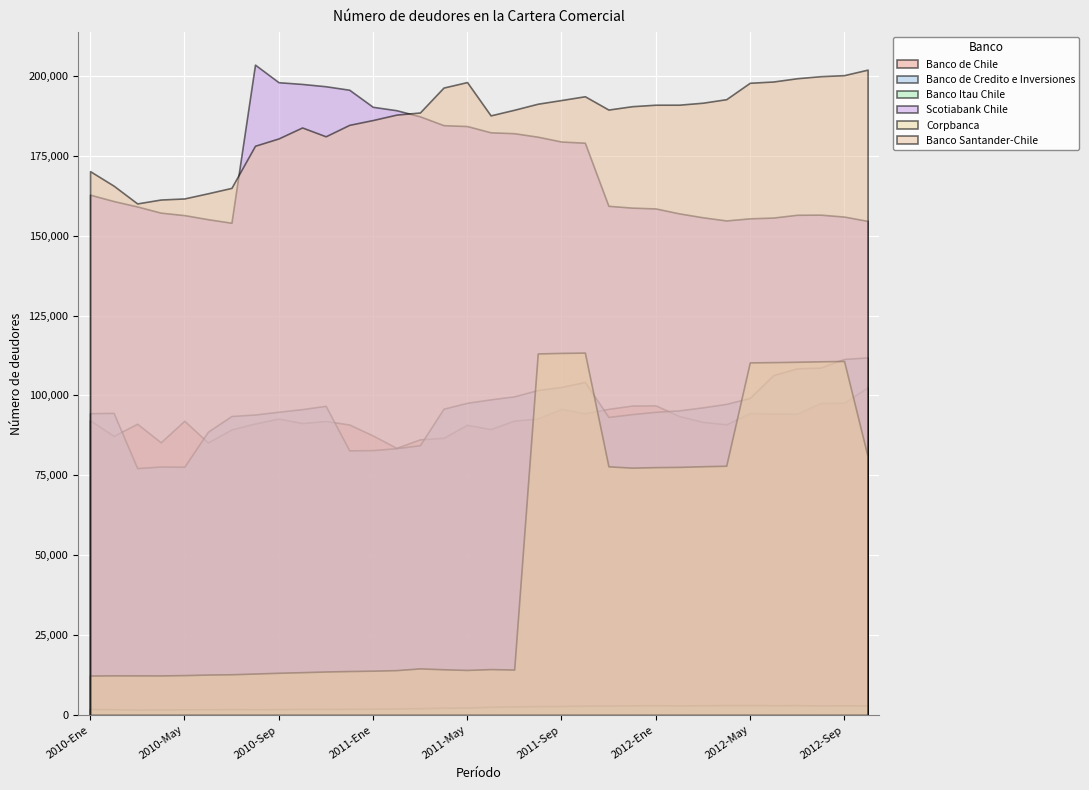

What are all the series names shown in the legend?

Banco de Chile, Banco de Credito e Inversiones, Banco Itau Chile, Scotiabank Chile, Corpbanca, Banco Santander-Chile